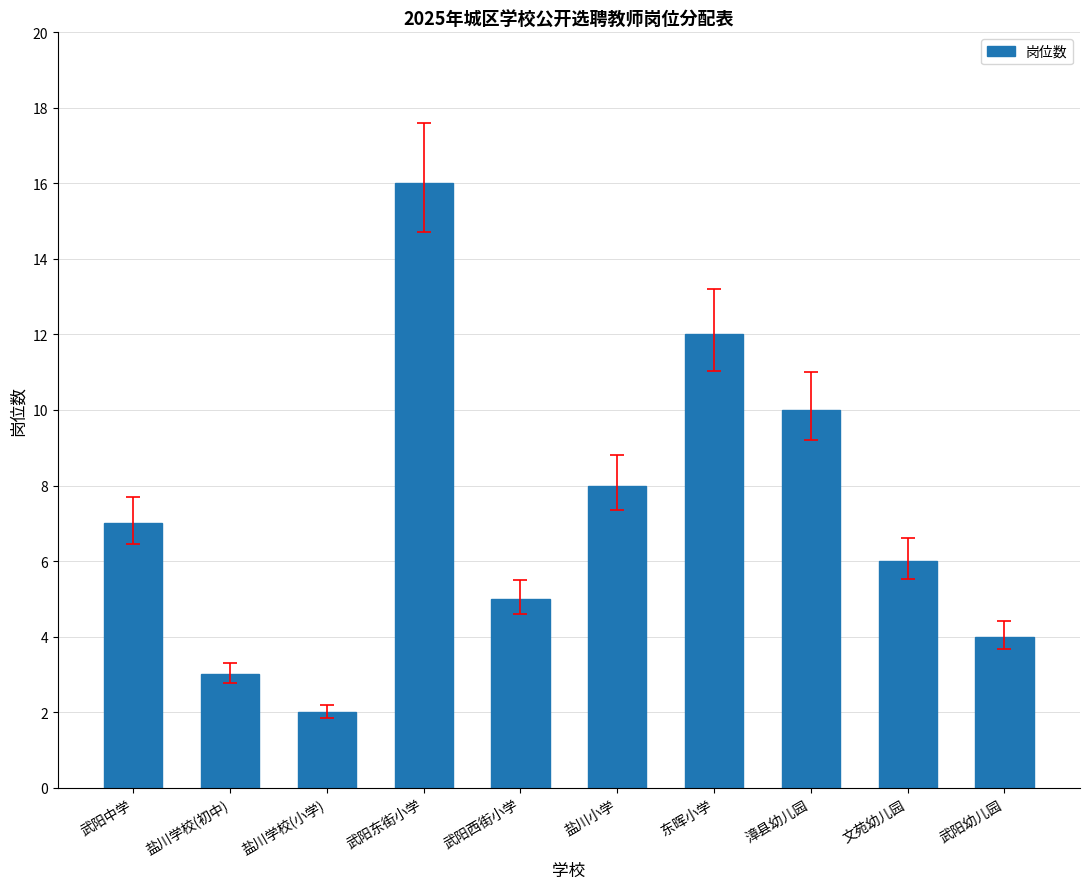

How many categories are shown in the chart?

10